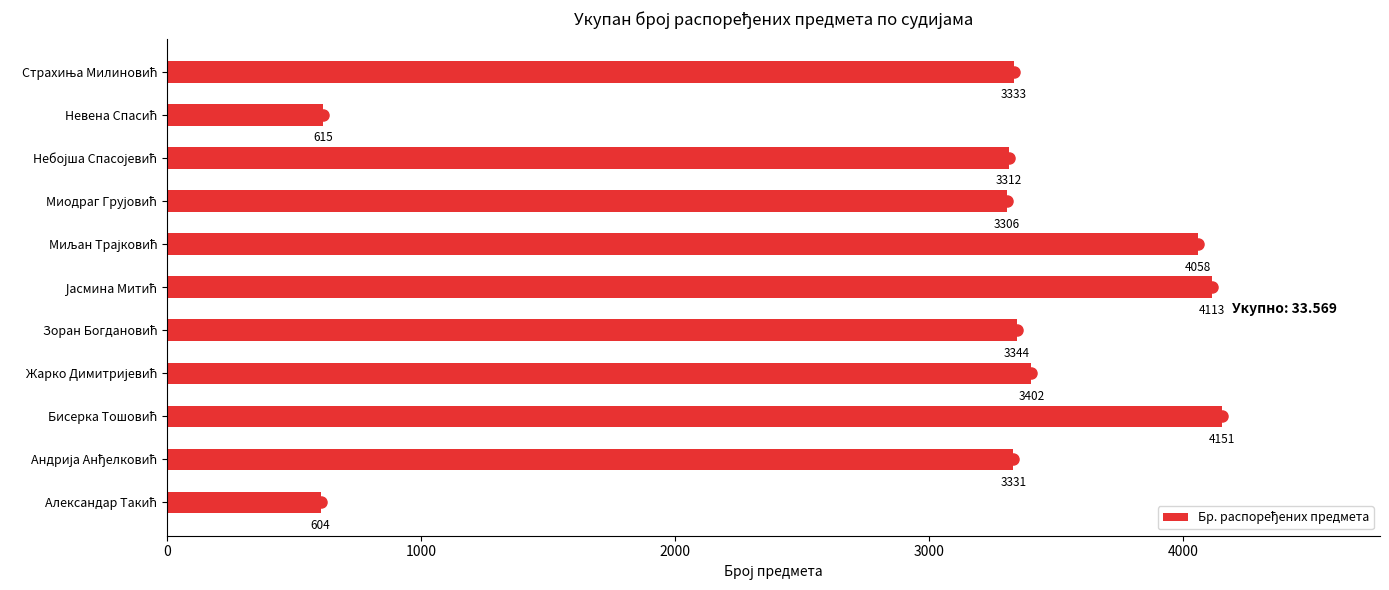

How many data points are less than 3333?

5